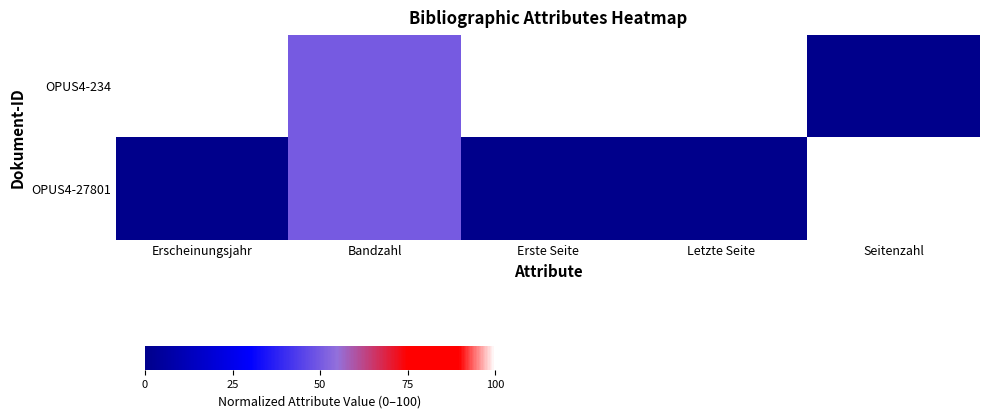

Which has a higher value, Seitenzahl or Erscheinungsjahr?

Erscheinungsjahr